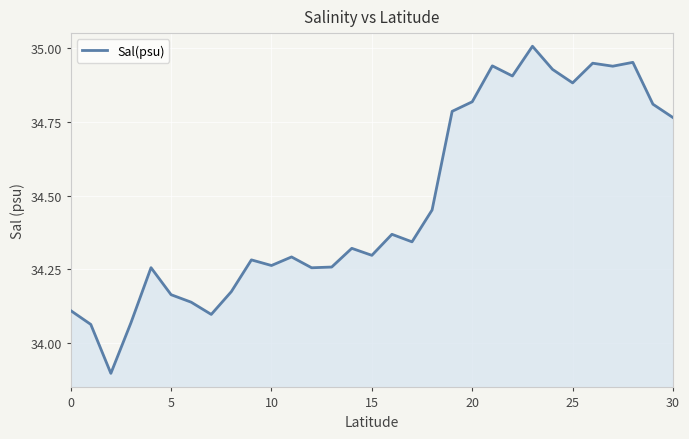

Does the chart display data point markers on the line(s)?

No